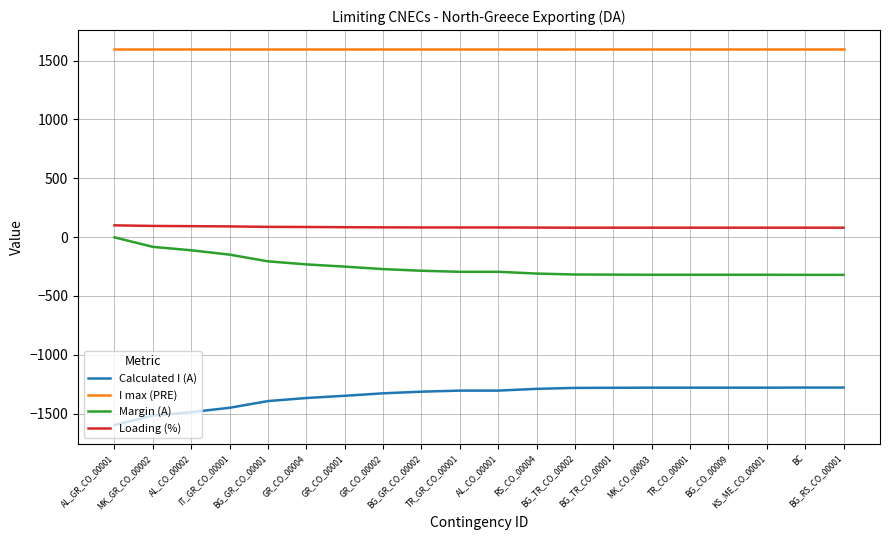

True or false: Calculated I (A) and I max (PRE) cross at least once.

False